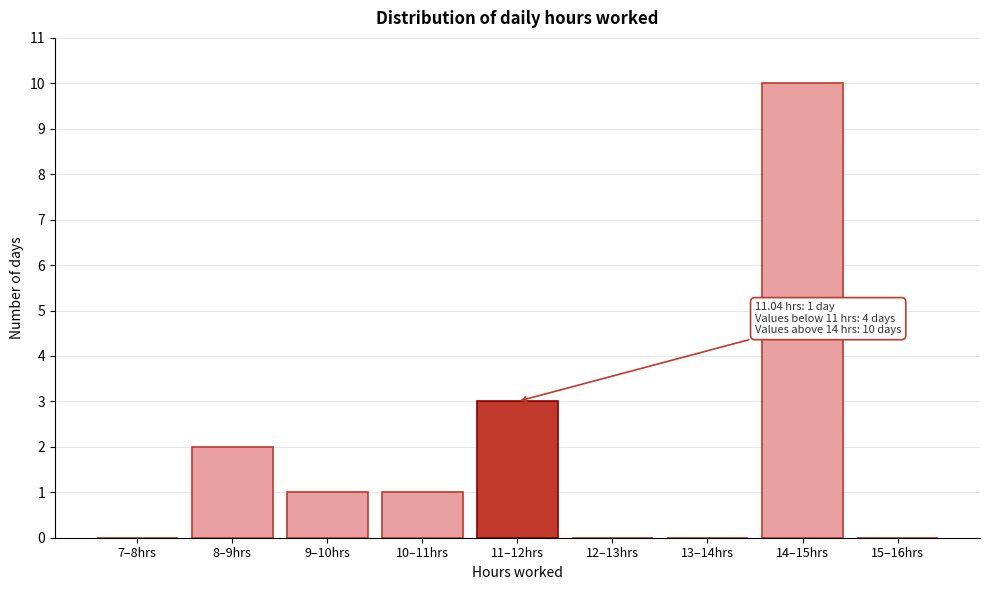

Reading left to right, what are all the values shown in this chart?

7–8hrs=0	8–9hrs=2	9–10hrs=1	10–11hrs=1	11–12hrs=3	12–13hrs=0	13–14hrs=0	14–15hrs=10	15–16hrs=0